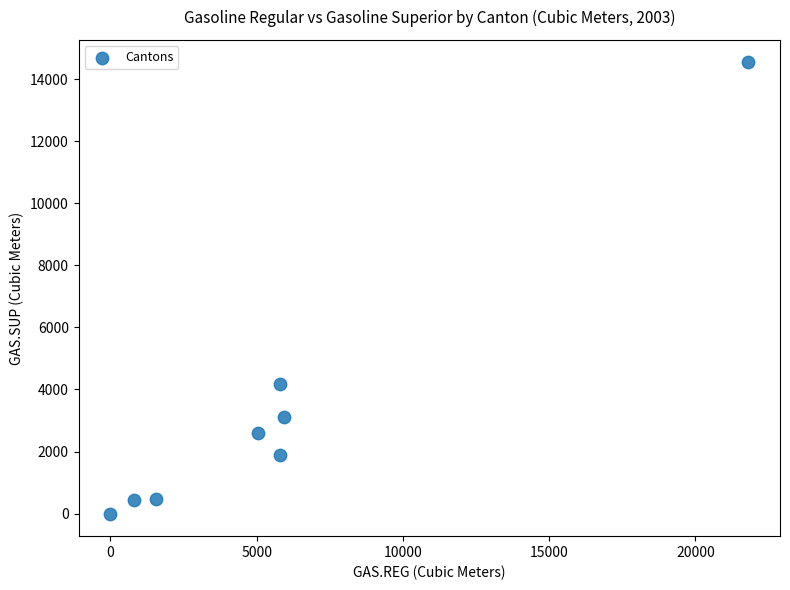

What Y value in the scatter plot is closest to 7267?

4175